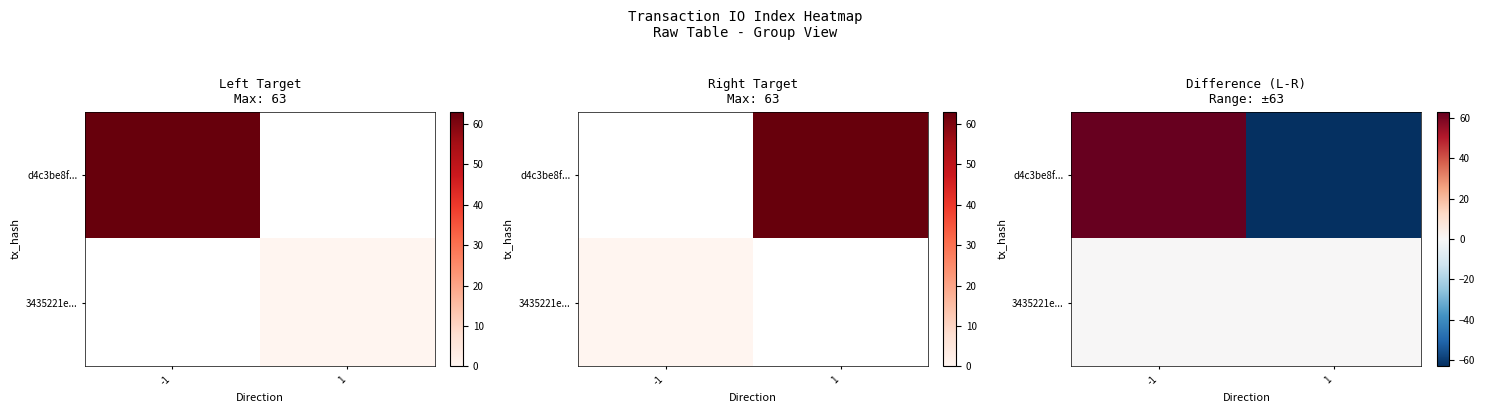

What is the smallest value displayed?

-63